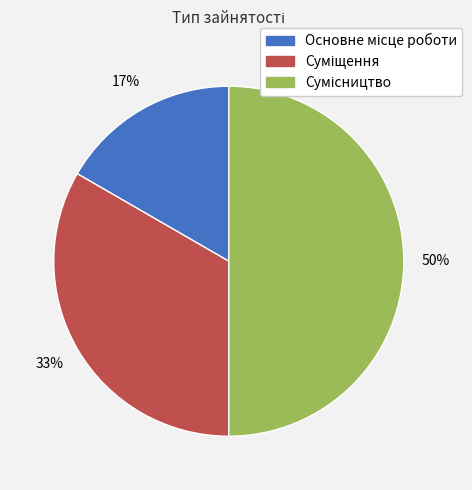

To the nearest percent, what is the average slice percentage?

33%